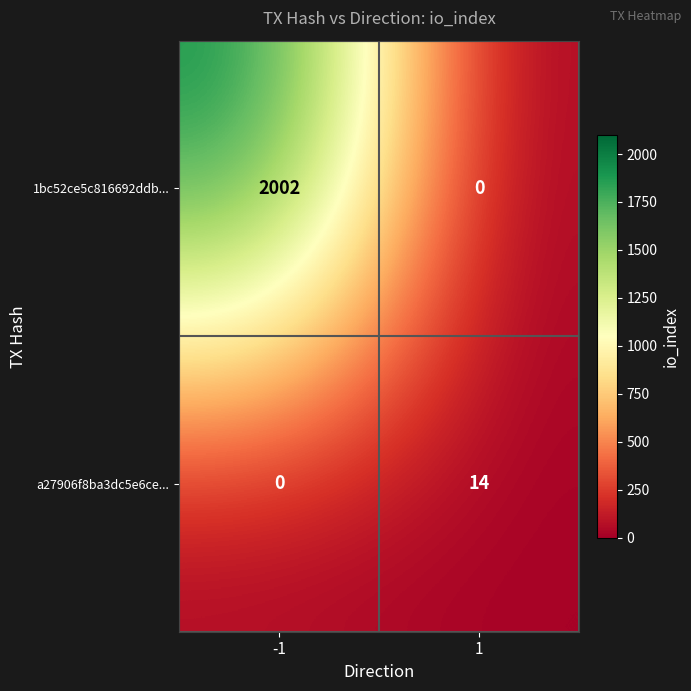

Reading left to right, transcribe all the data shown in this chart.

1bc52ce5c816692ddb...: 2002	0
a27906f8ba3dc5e6ce...: 0	14